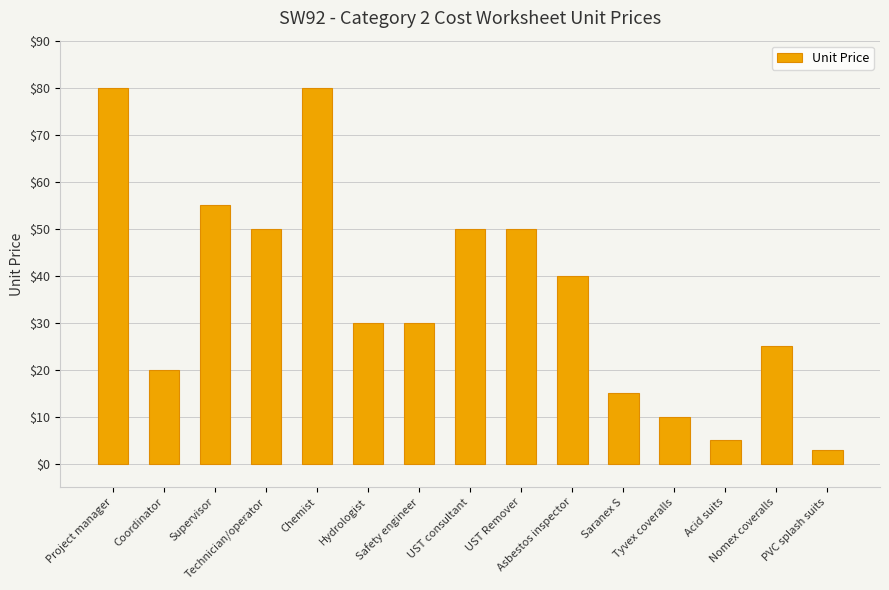

What is the sum of all values?

543